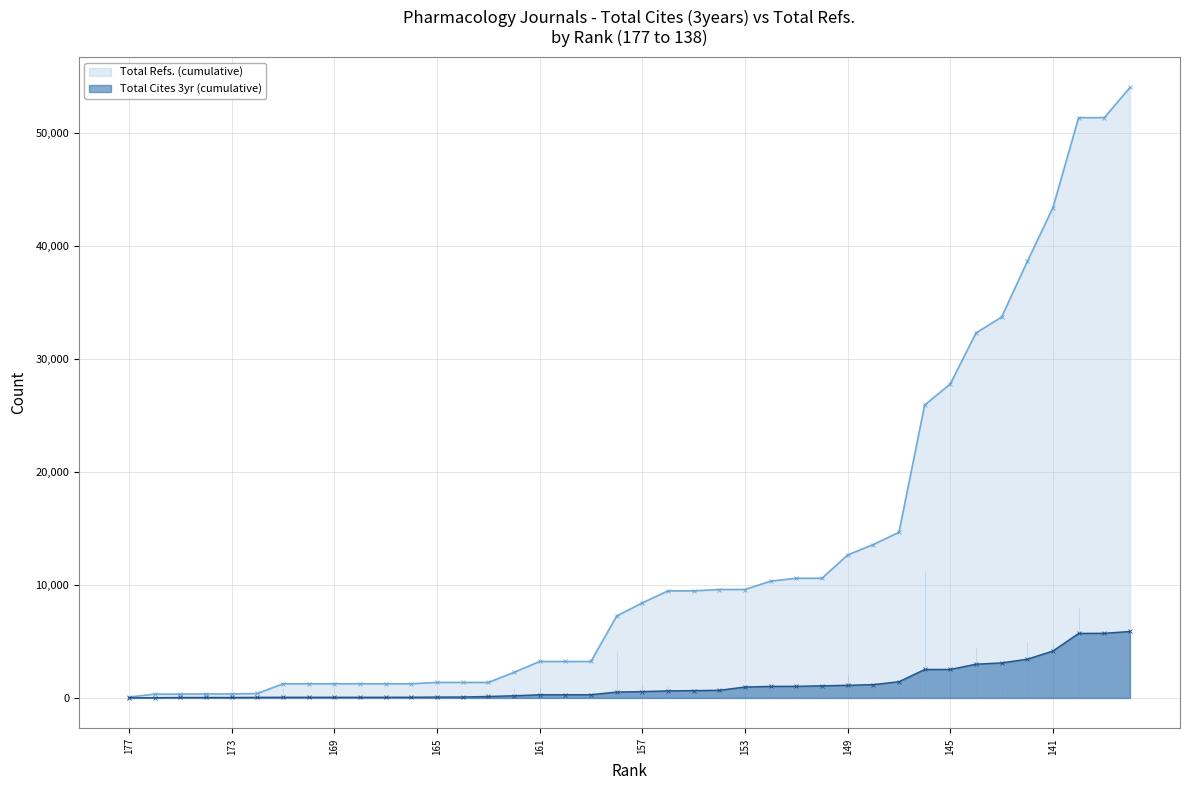

Which has a higher value, 18 or 14?

18